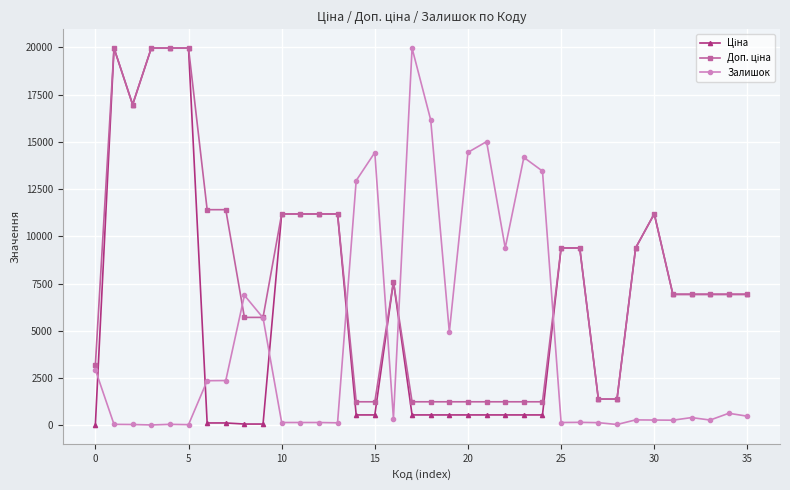

What is the highest value of the Залишок series?

19964.2